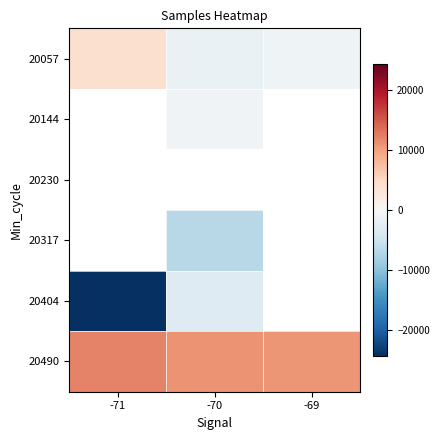

Which series has the largest total across all categories?

20490